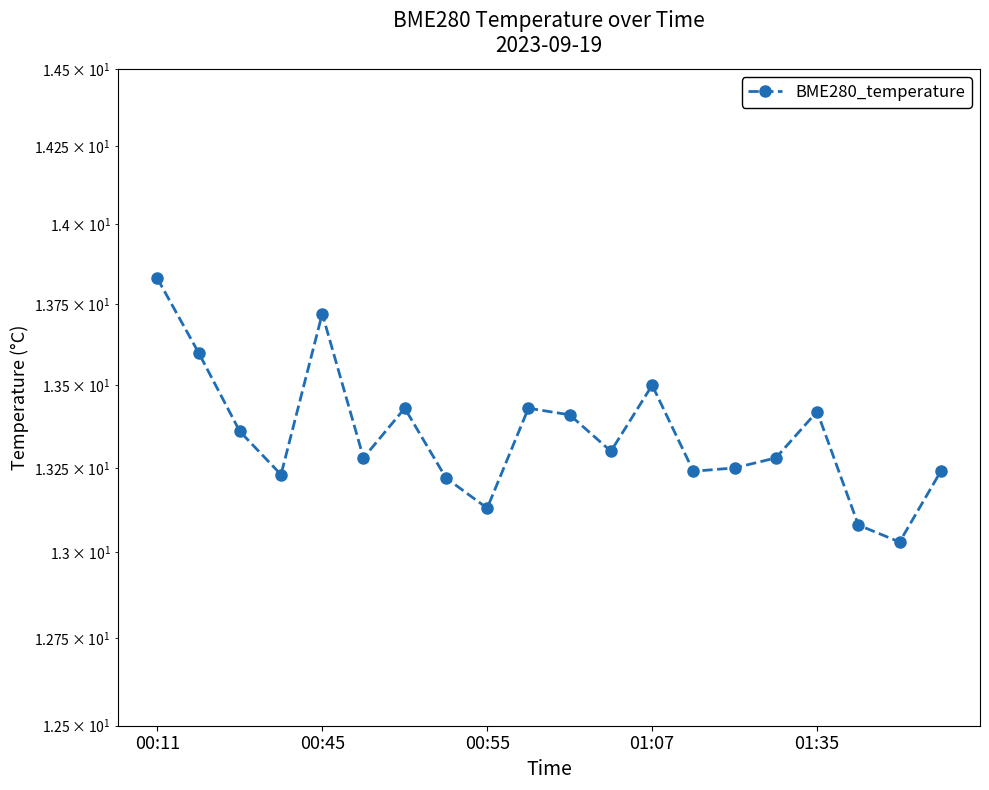

What is the sum of the values at 5 and 10?

26.7